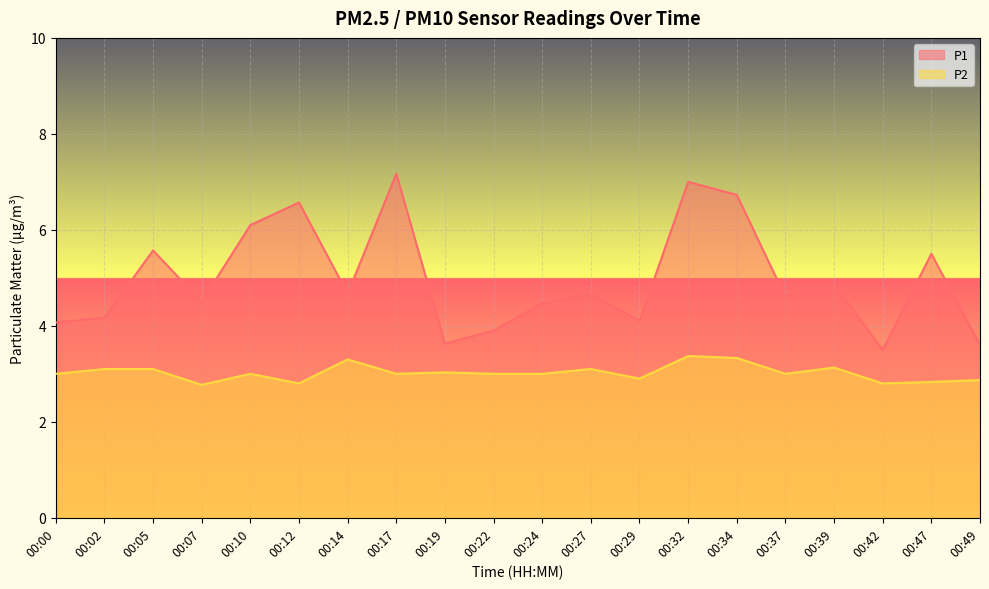

The value of P2 at 00:42 is 2.8. True or false?

True